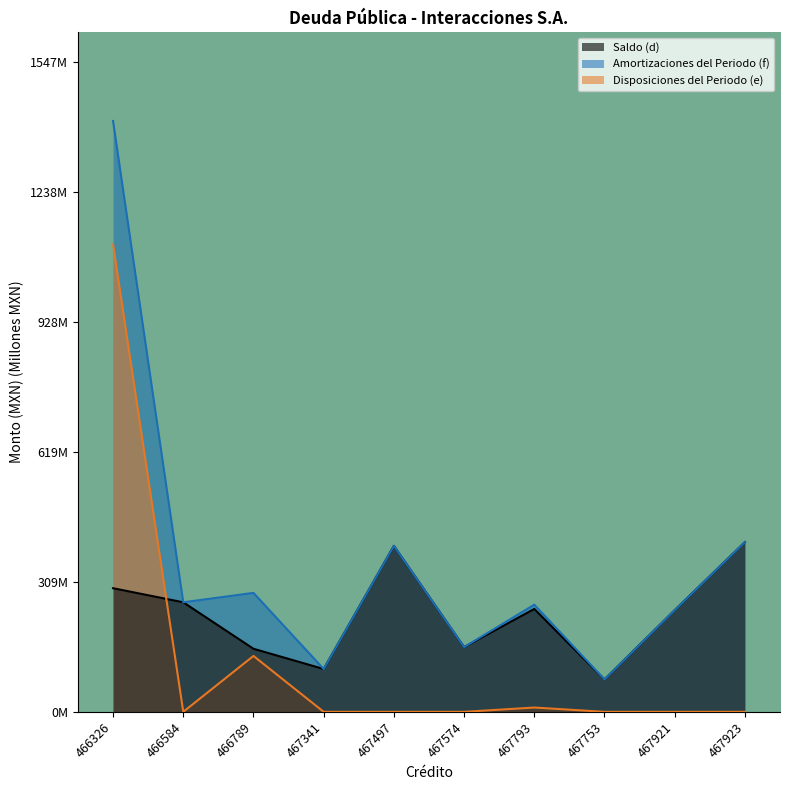

Where is the first local minimum for Amortizaciones del Periodo (f)?

466584